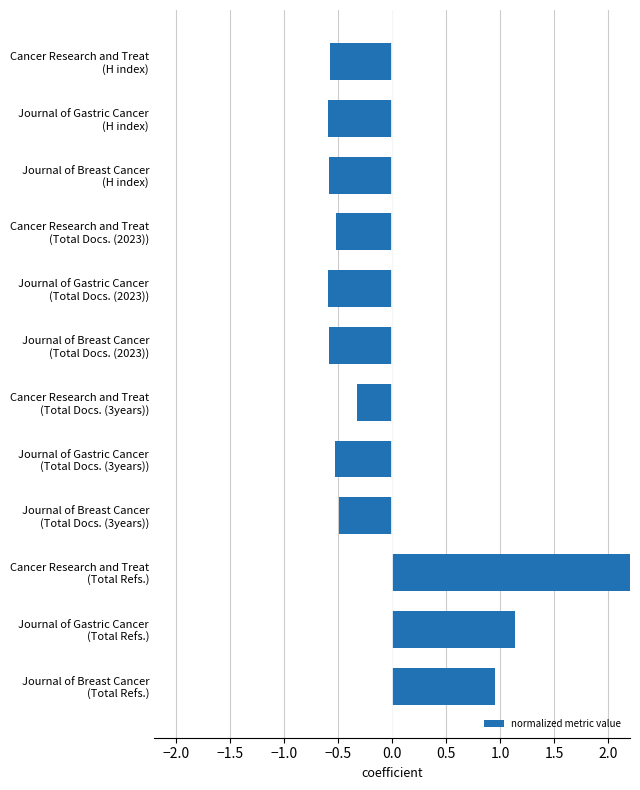

Between Journal of Gastric Cancer (H index) and Cancer Research and Treat (Total Docs. (2023)), which is larger?

Cancer Research and Treat (Total Docs. (2023))